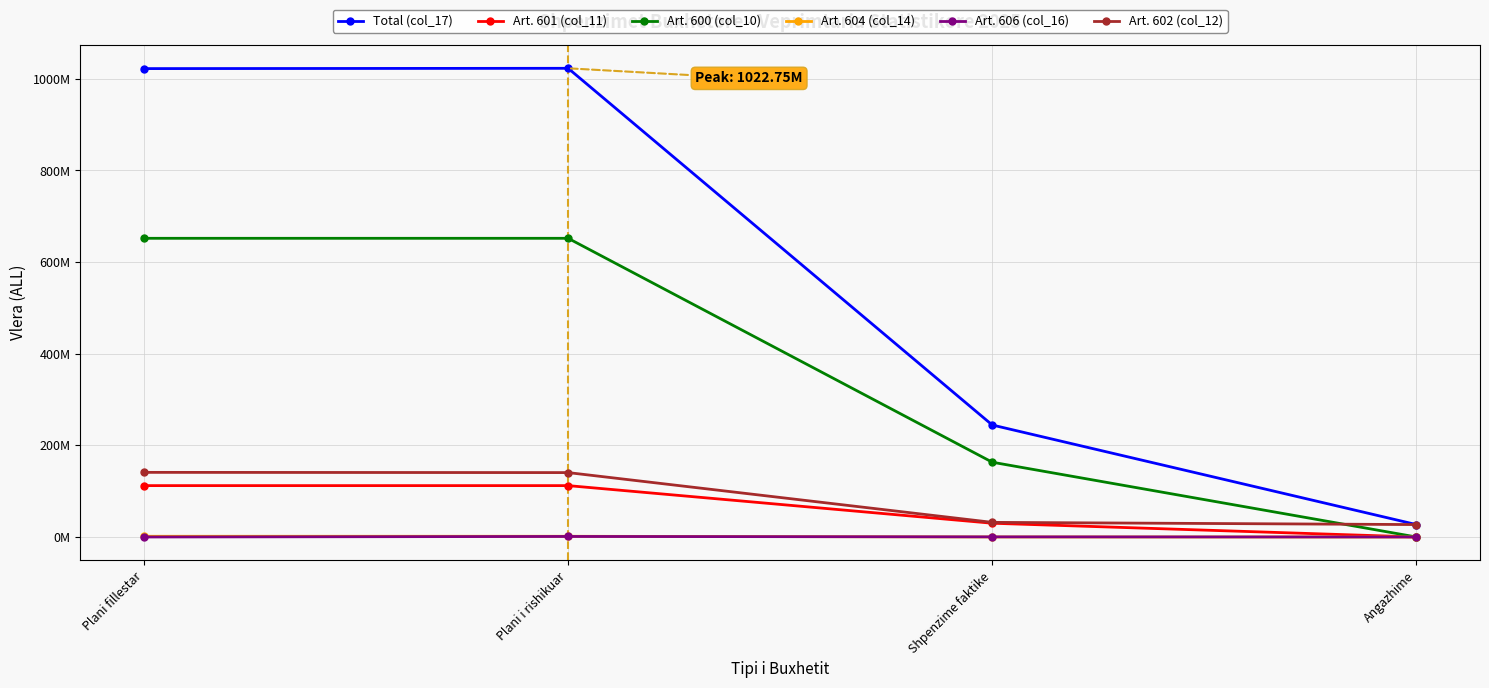

Which series has the largest total across all categories?

Total (col_17)